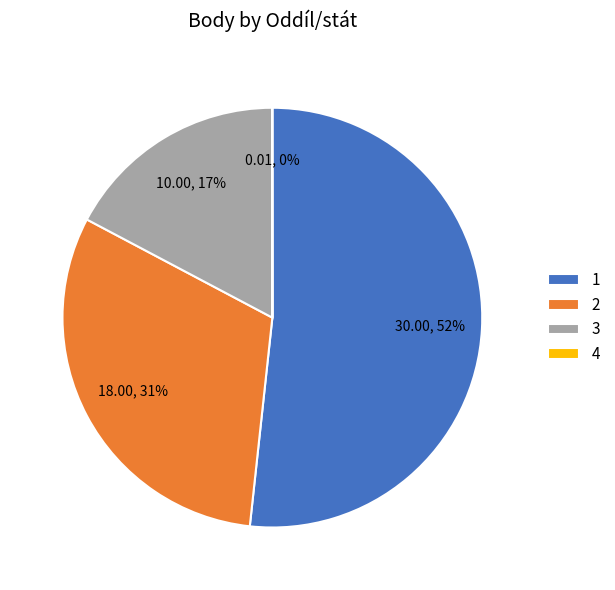

To the nearest percent, what is the average slice percentage?

25%